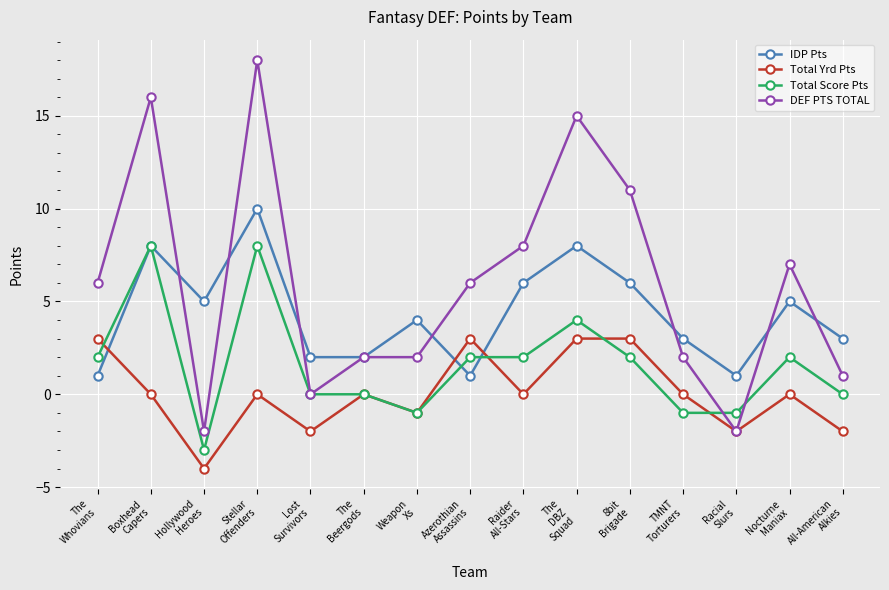

What is the minimum value shown in the chart?

-4